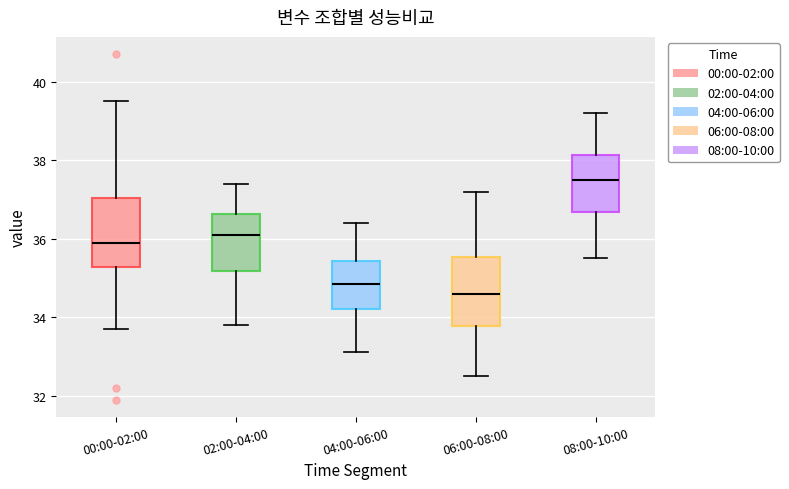

Which box's median line is the lowest?

06:00-08:00